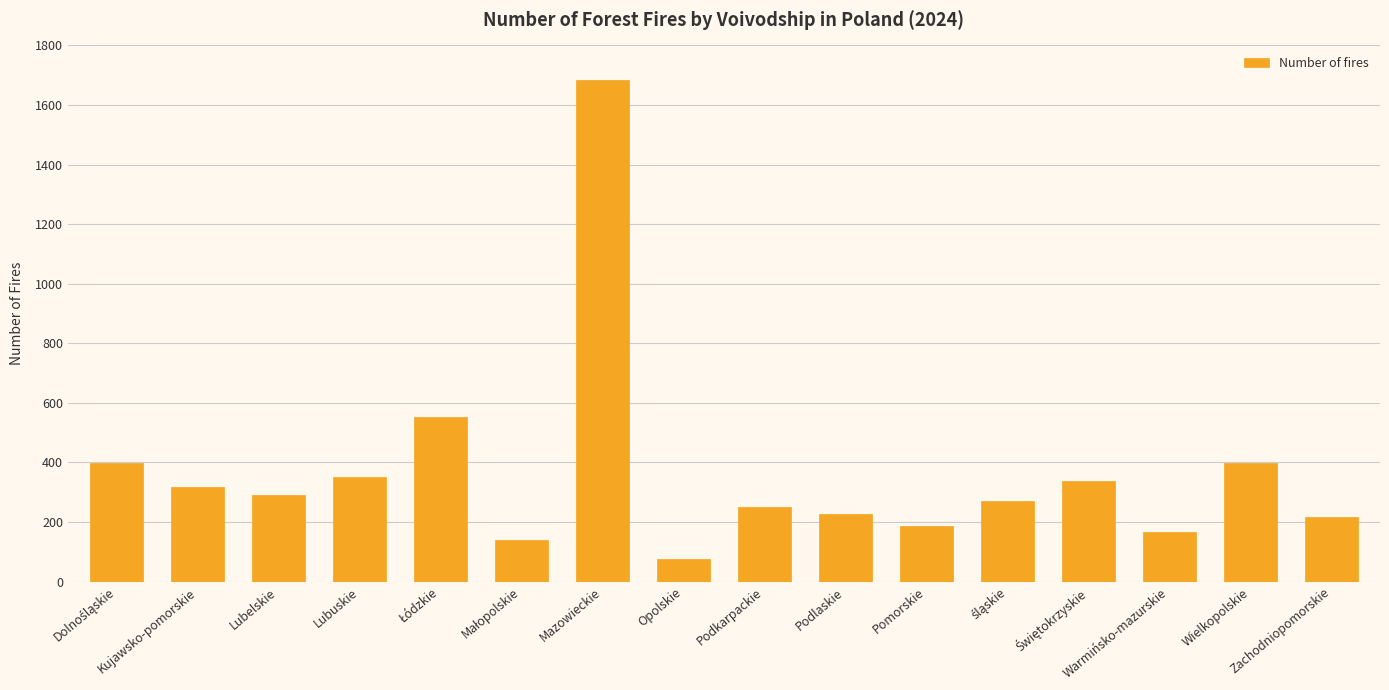

What is the approximate value at Kujawsko-pomorskie?

317